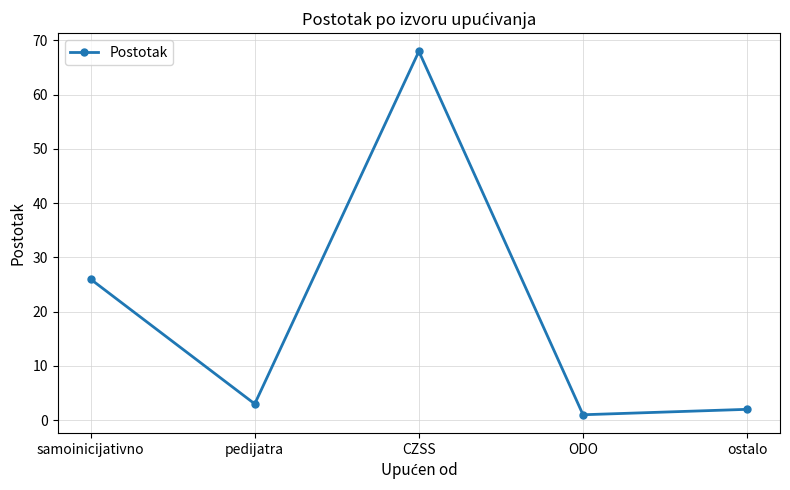

What is the difference between the maximum and minimum values?

67